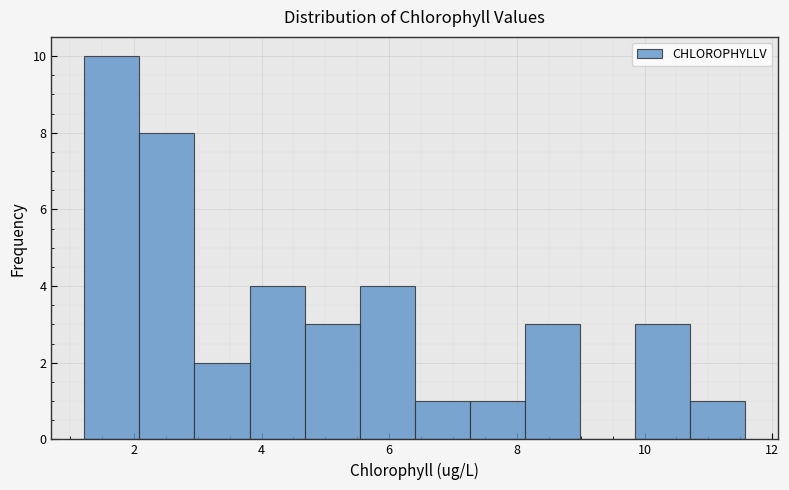

What is the height of the bar covering 5.6 to 6.4 on the x-axis? Neither the bar edges nor the heights are printed on the chart, so give them approximately, as read against the axes.

4